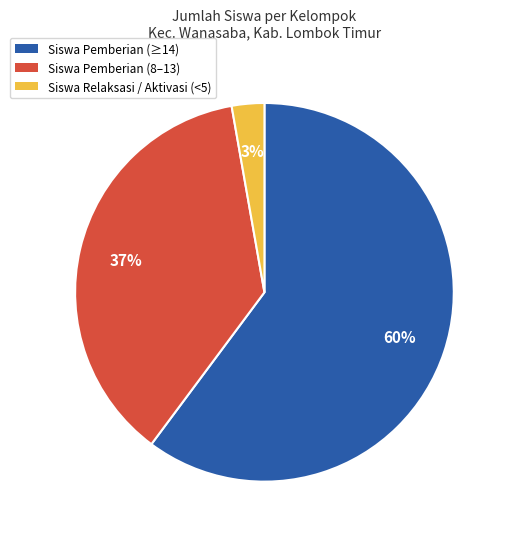

What is the largest slice in the pie chart?

Siswa Pemberian (≥14)